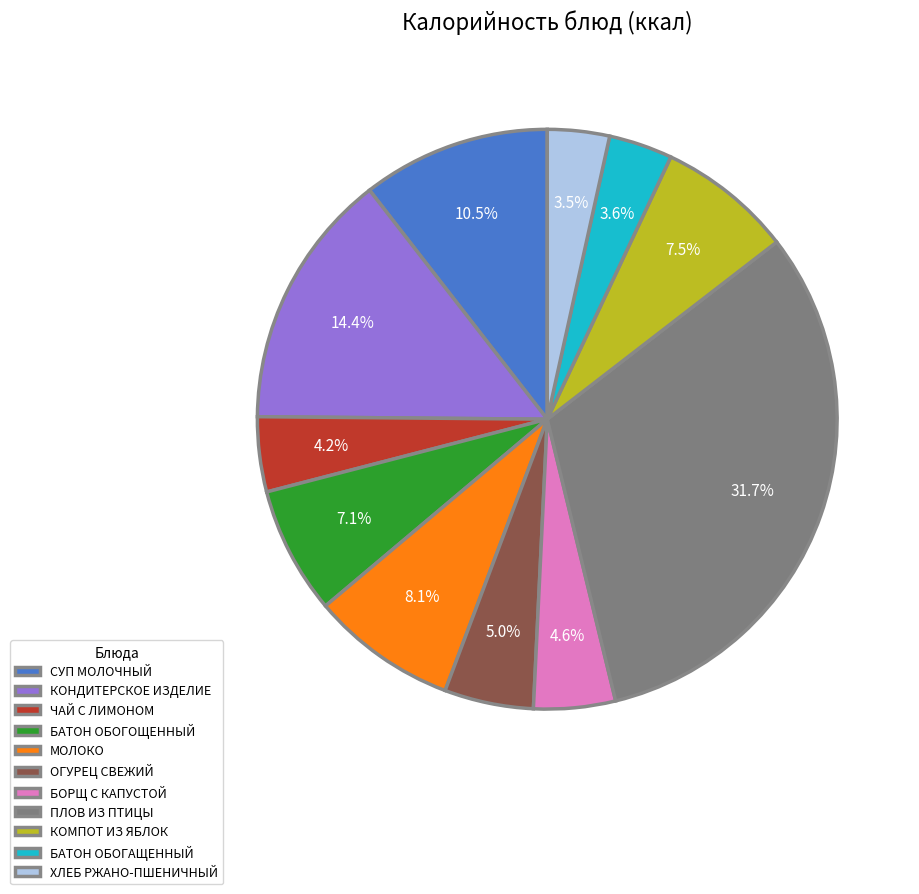

Count the number of slices in the pie.

11